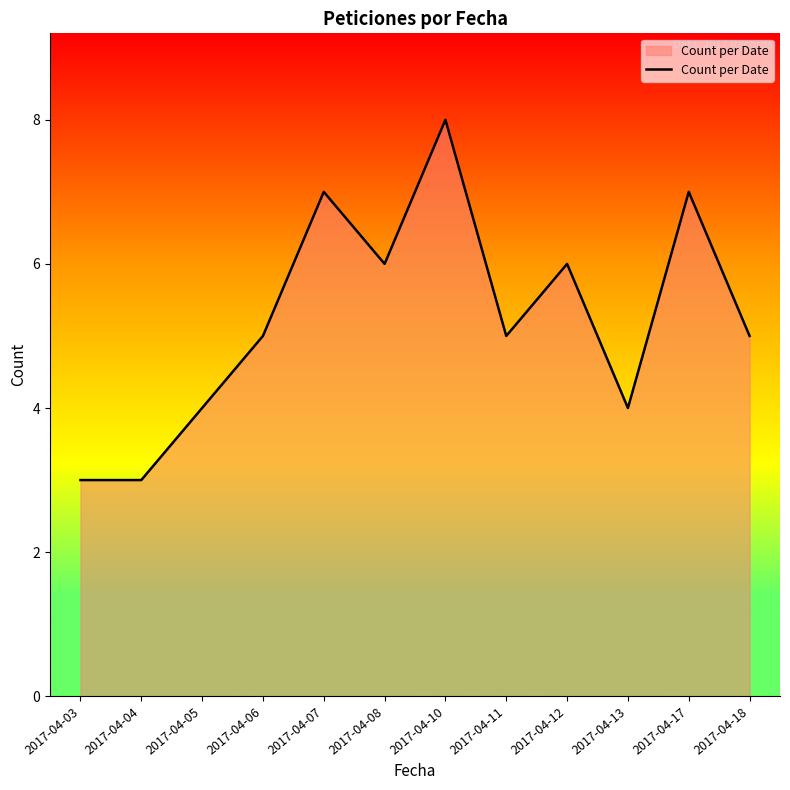

Reading right to left, list all the values displayed in this chart.

5	7	4	6	5	8	6	7	5	4	3	3